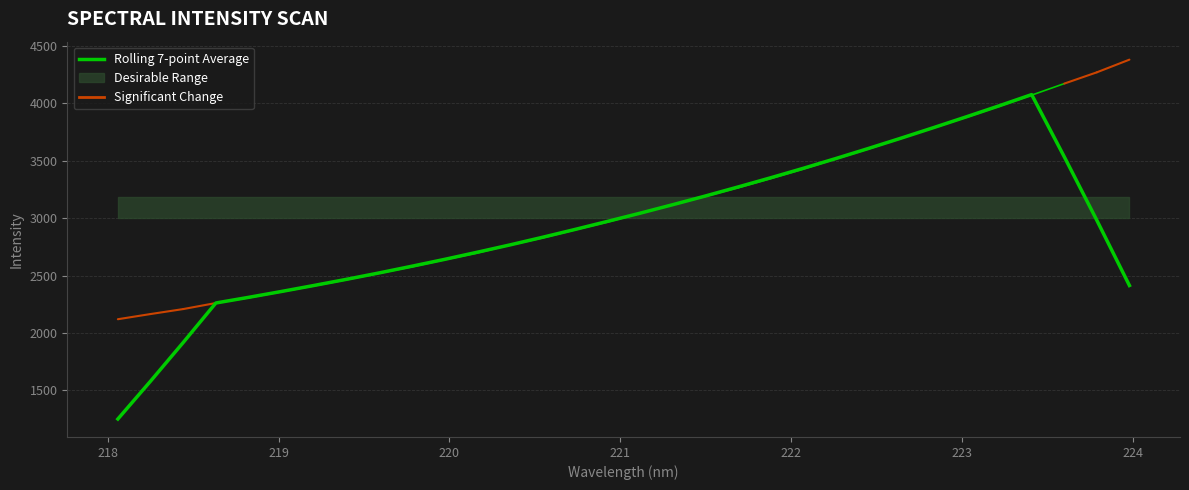

Reading right to left, extract all data points from this chart.

2413.5	2981.2	3535.2	4076.3	3978.3	3883.0	3789.3	3697.3	3607.5	3519.9	3434.5	3352.0	3271.9	3193.3	3117.6	3043.6	2972.2	2901.7	2833.1	2766.5	2702.8	2640.7	2581.1	2522.9	2467.2	2413.4	2360.9	2310.1	2261.0	1916.7	1579.9	1250.4